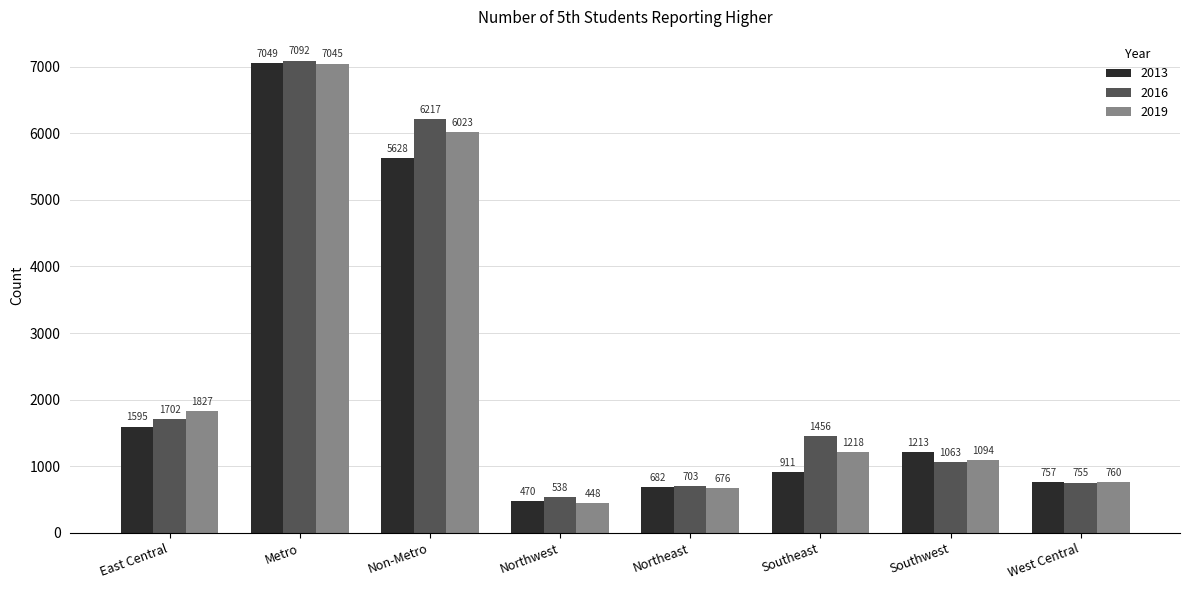

What is the label of the 2nd bar from the left?

Metro